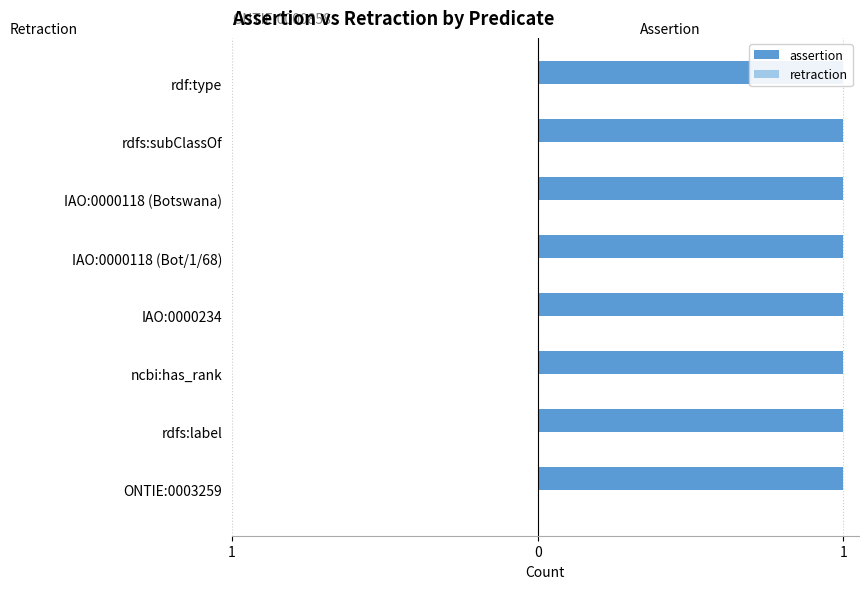

What is the label of the 3rd bar from the right?

IAO:0000118 (Botswana)